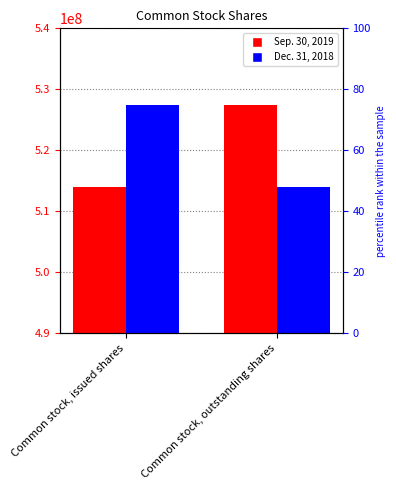

What is the spread (max minus min) of values at Common stock, issued shares?

13565737